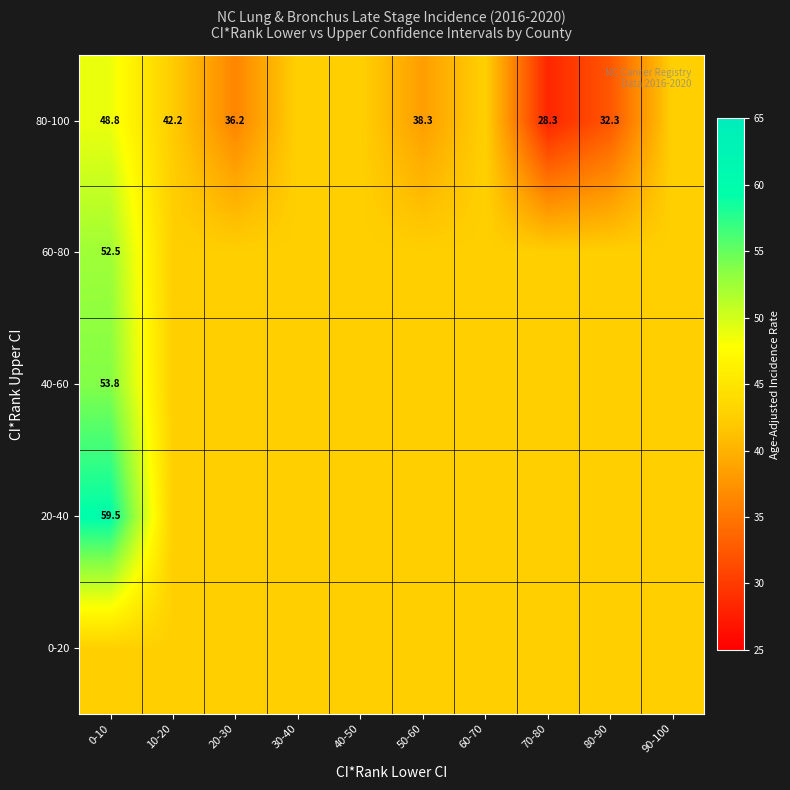

What is the maximum value shown in the chart?

59.5